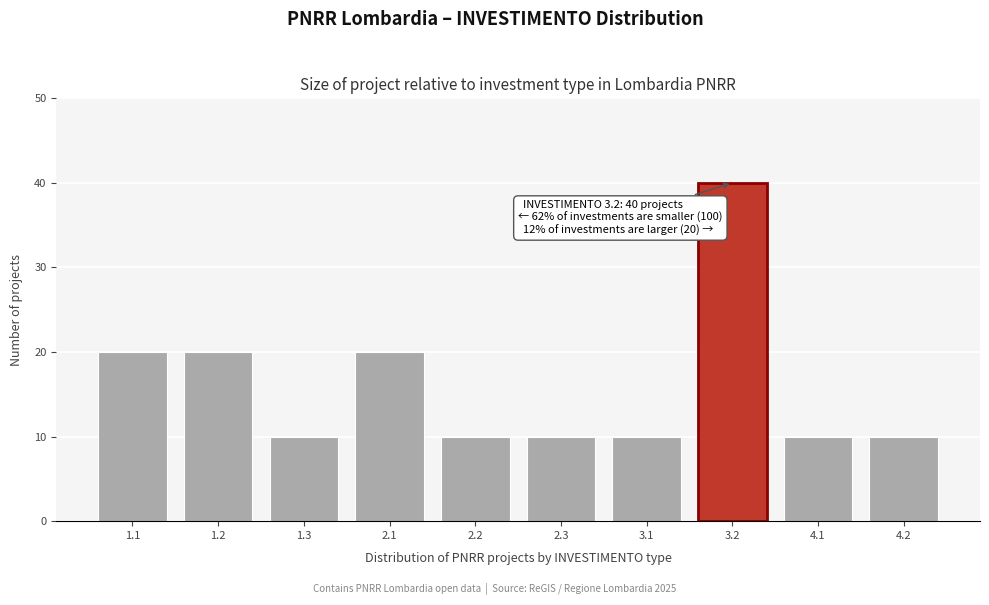

Reading left to right, what are all the values shown in this chart?

1.1=20	1.2=20	1.3=10	2.1=20	2.2=10	2.3=10	3.1=10	3.2=40	4.1=10	4.2=10